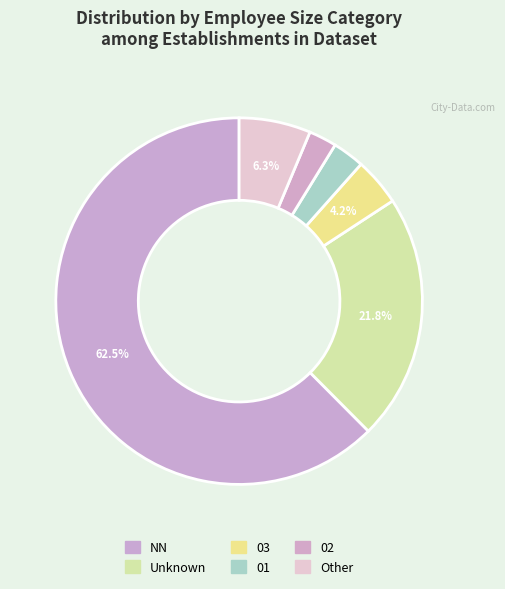

Which category has the biggest portion of the pie?

NN